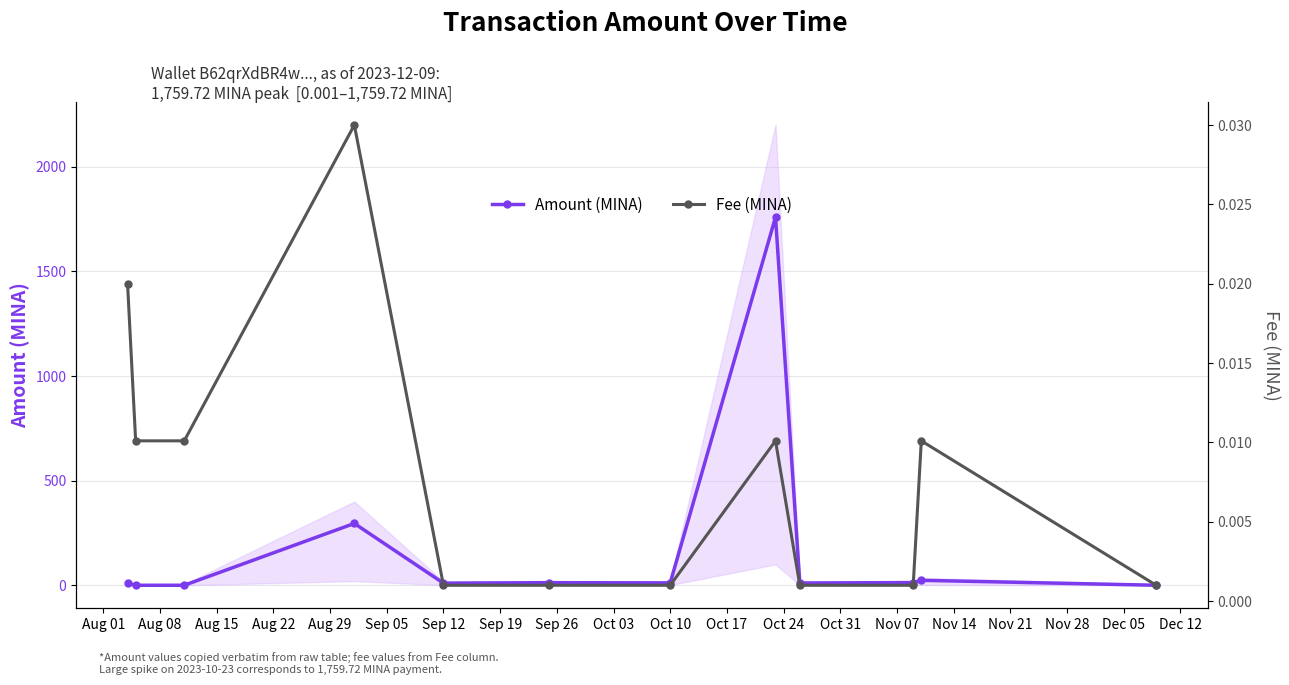

At how many categories does at least one series exceed 181?

2